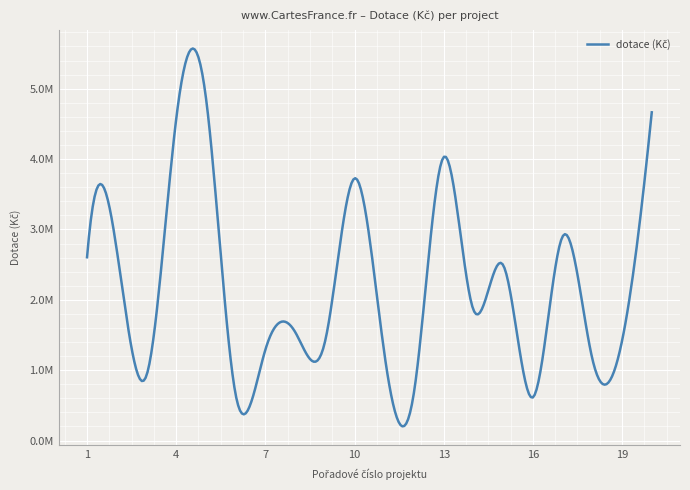

Is this an area chart (filled region under the line)?

No